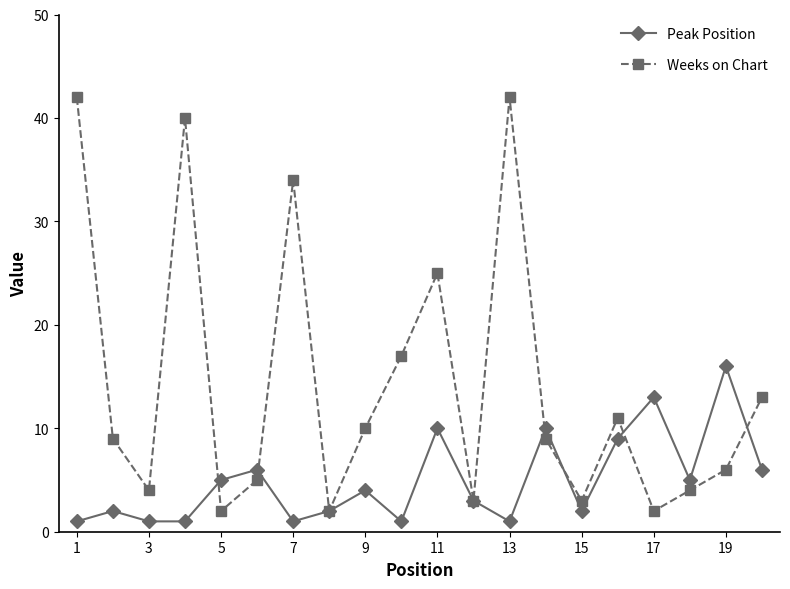

Which series has the largest total across all categories?

Weeks on Chart